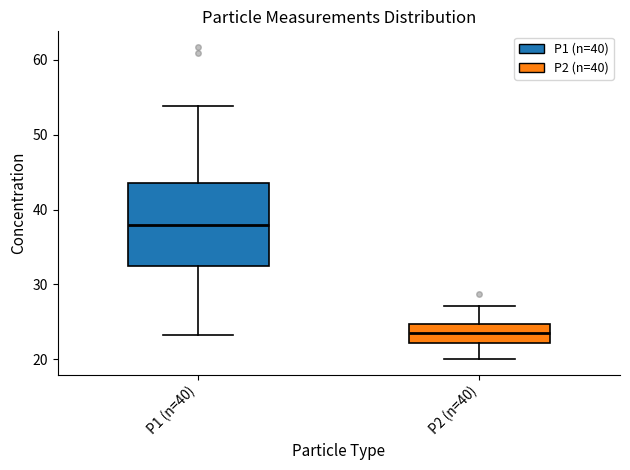

Reading left to right, read every box against the y-axis: the position of its median line, the range the box covers, and the ends of its whiskers. The values are not printed on the chart, so give them approximately, as read against the axis.

P1 (n=40): median 38, box 32 to 44, whiskers 23 to 54
P2 (n=40): median 23, box 22 to 25, whiskers 20 to 27